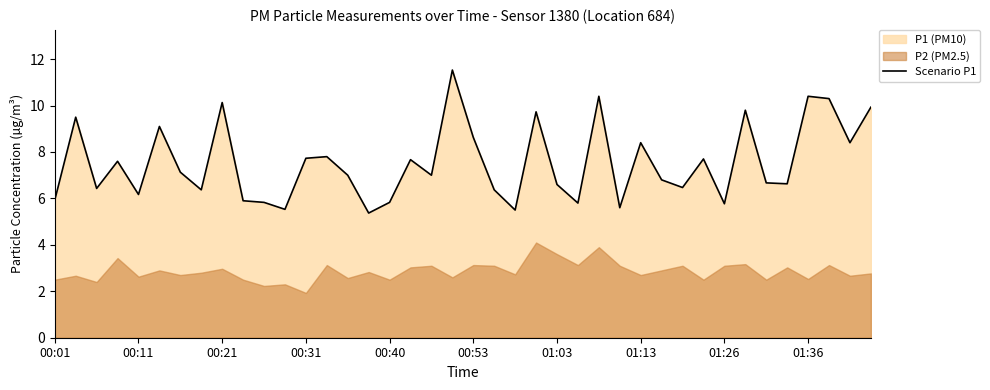

What position from the left is 39?

40